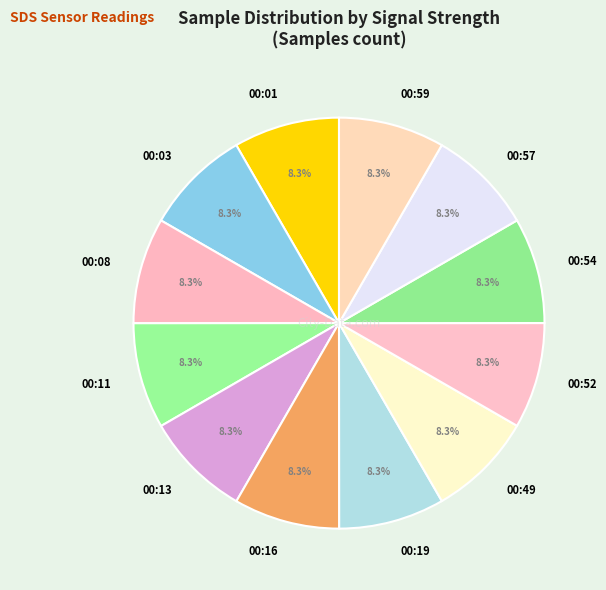

Do 00:08 and 00:52 together represent more than half of the pie?

No